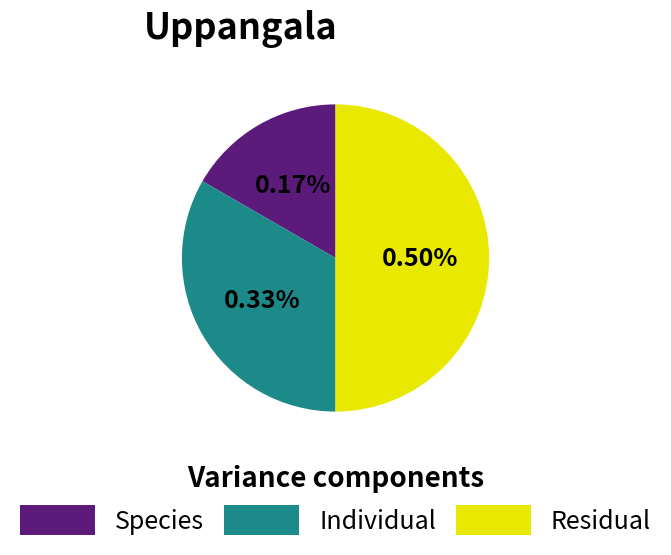

To the nearest percent, what is the difference between the Component 3 and Component 1 slice percentages?

33%